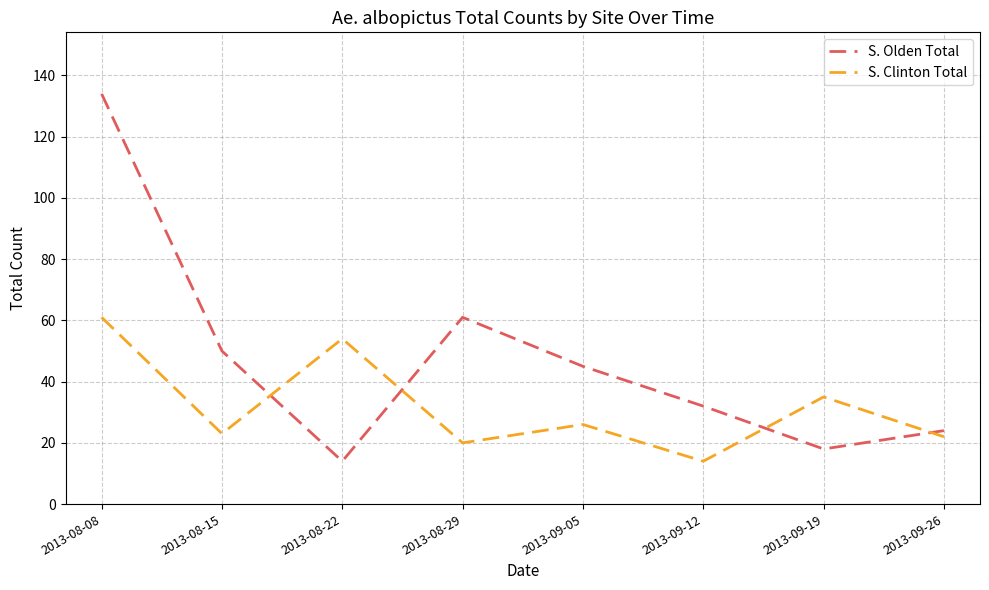

Where is the first local minimum for S. Clinton Total?

2013-08-15